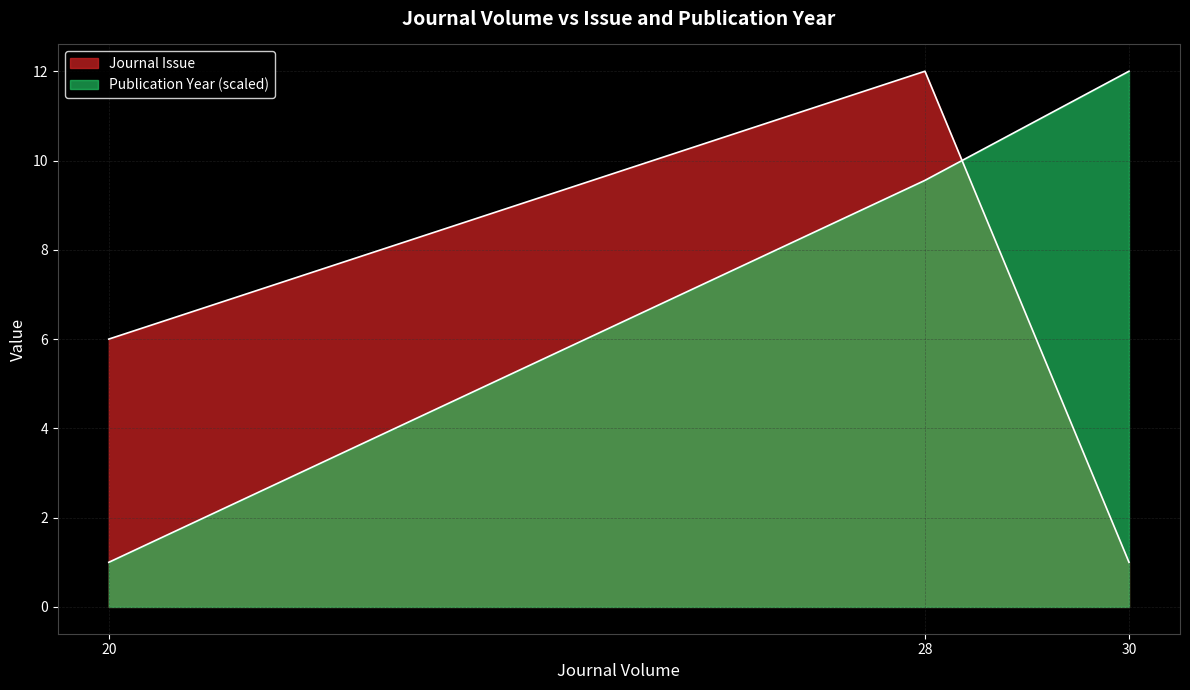

Which series changed the most between 28 and 30?

Journal Issue